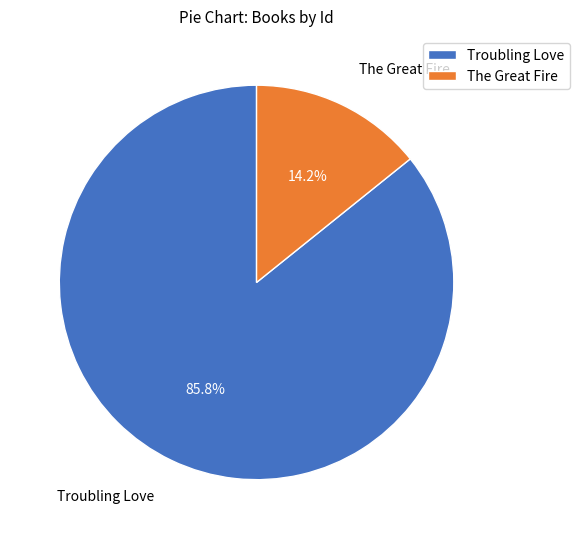

Does any single category account for the majority?

Yes